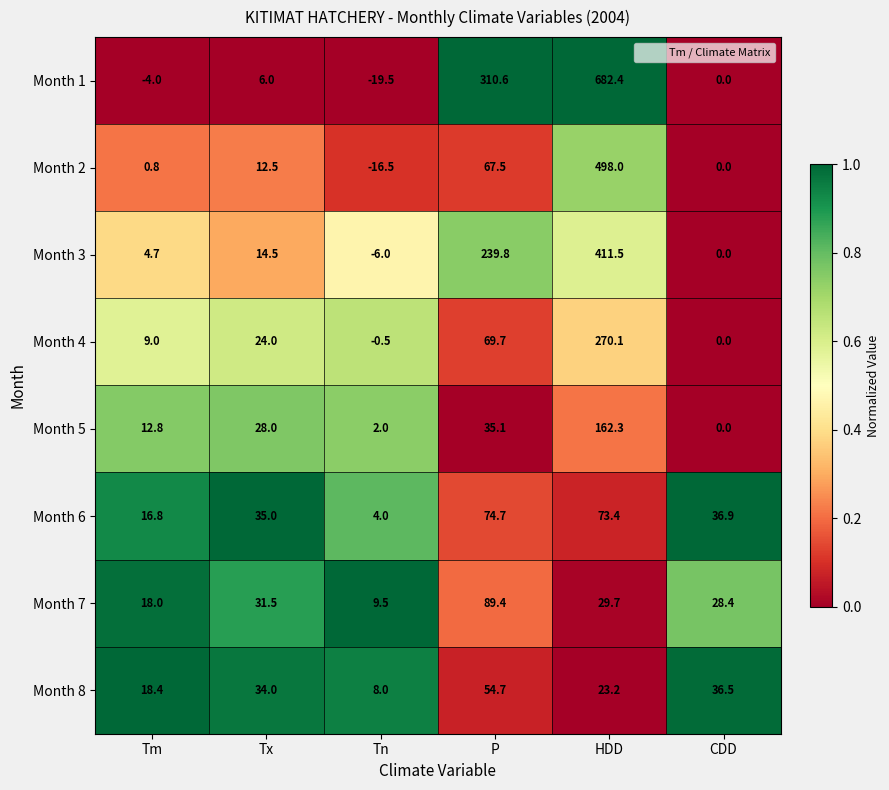

What is the spread (max minus min) of values at Tn?

29.0